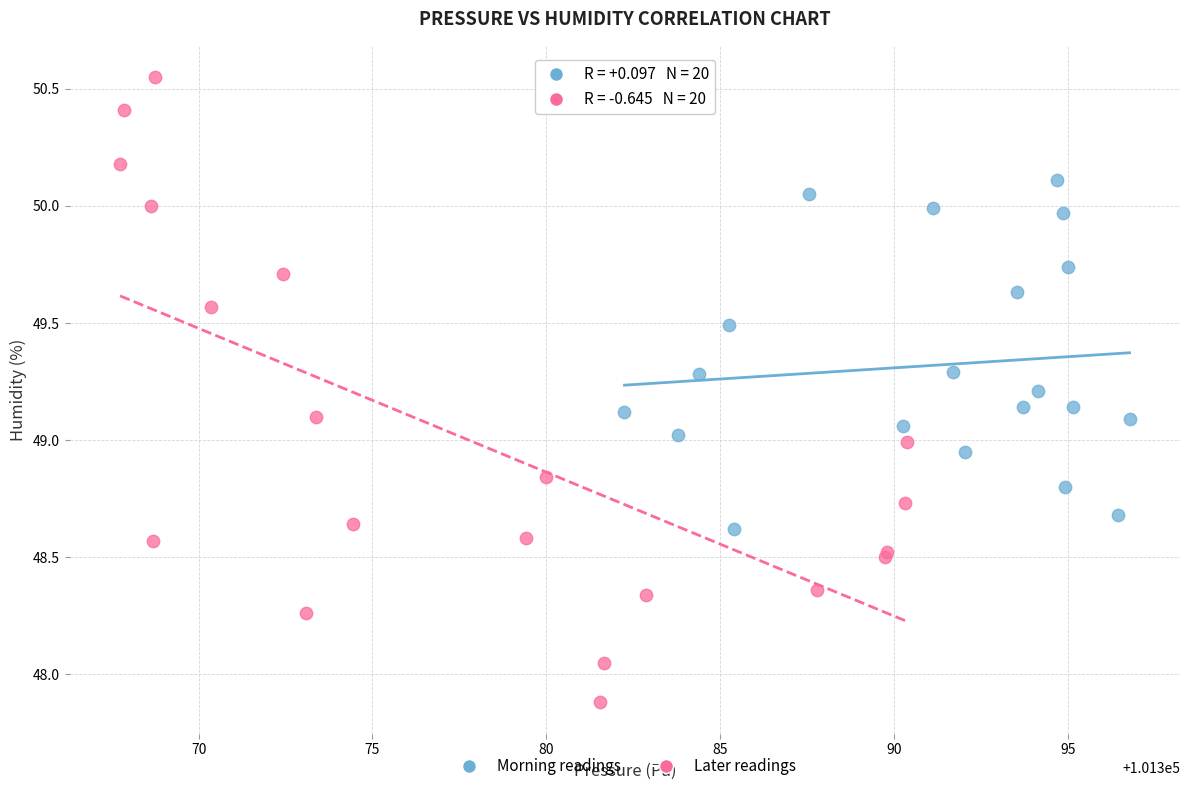

Which series reaches the minimum Y coordinate?

Later readings